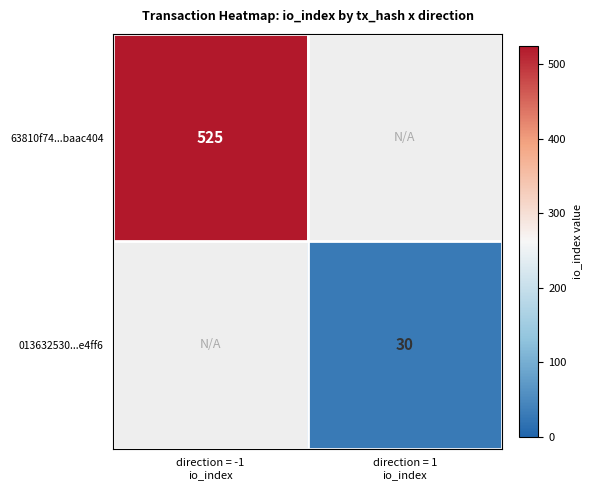

Where is 63810f74...baac404 nearest to the value 525?

direction = -1 io_index